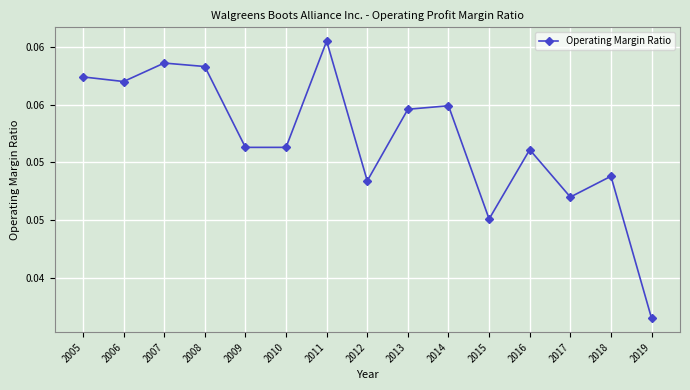

List the labels in order of value, smallest first.

2019, 2015, 2017, 2012, 2018, 2016, 2009, 2010, 2013, 2014, 2006, 2005, 2008, 2007, 2011